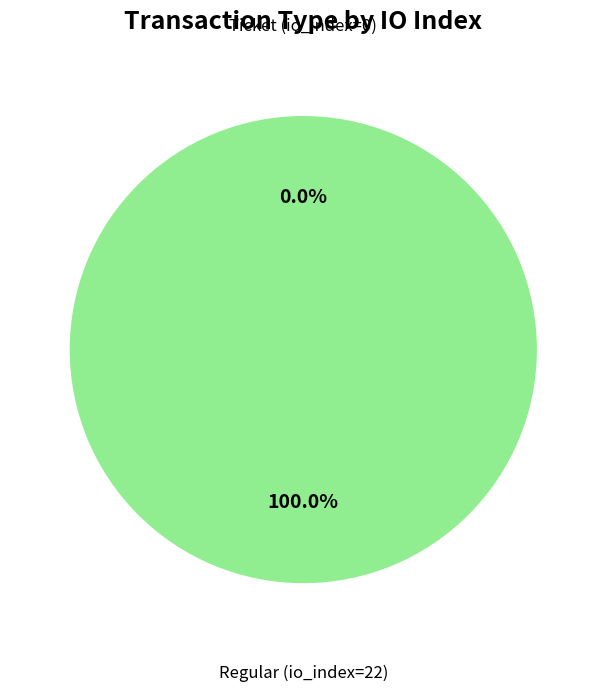

Do Regular (io_index=22) and Ticket (io_index=0) together represent more than half of the pie?

Yes